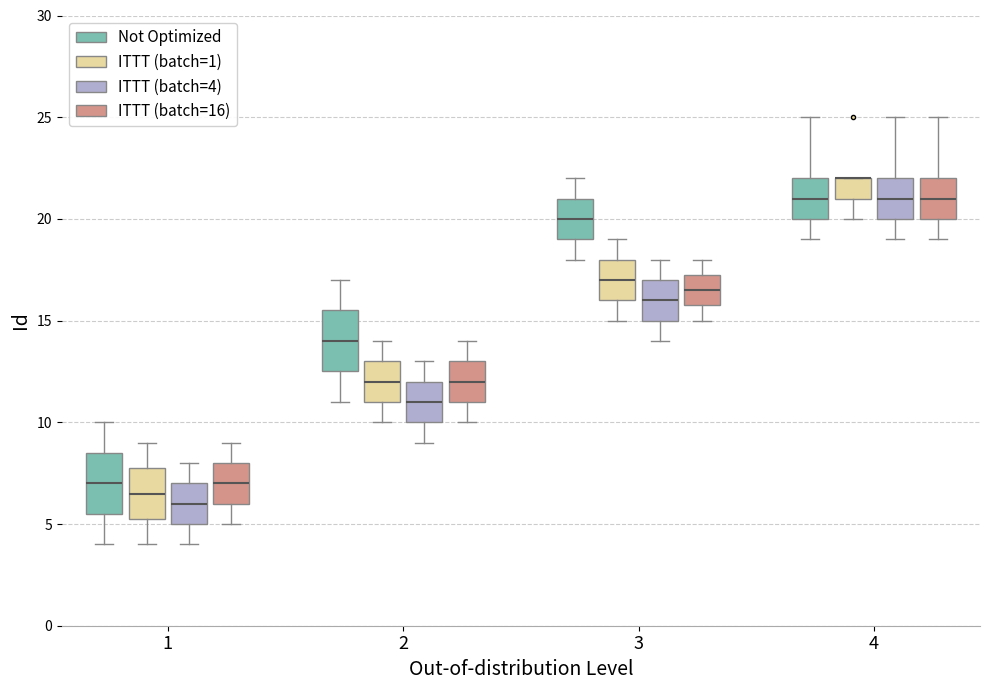

Reading left to right, transcribe this box plot: for each box, give where its median line is, the range the box spans, and where its two whiskers end, as read against the y-axis. The values are not printed on the chart, so give them approximately, as read against the axis.

1 (Not Optimized): median 7.0, box 5.5 to 8.5, whiskers 4.0 to 10.0
1 (ITTT (batch=1)): median 6.5, box 5.5 to 8.0, whiskers 4.0 to 9.0
1 (ITTT (batch=4)): median 6.0, box 5.0 to 7.0, whiskers 4.0 to 8.0
1 (ITTT (batch=16)): median 7.0, box 6.0 to 8.0, whiskers 5.0 to 9.0
2 (Not Optimized): median 14.0, box 12.5 to 15.5, whiskers 11.0 to 17.0
2 (ITTT (batch=1)): median 12.0, box 11.0 to 13.0, whiskers 10.0 to 14.0
2 (ITTT (batch=4)): median 11.0, box 10.0 to 12.0, whiskers 9.0 to 13.0
2 (ITTT (batch=16)): median 12.0, box 11.0 to 13.0, whiskers 10.0 to 14.0
3 (Not Optimized): median 20.0, box 19.0 to 21.0, whiskers 18.0 to 22.0
3 (ITTT (batch=1)): median 17.0, box 16.0 to 18.0, whiskers 15.0 to 19.0
3 (ITTT (batch=4)): median 16.0, box 15.0 to 17.0, whiskers 14.0 to 18.0
3 (ITTT (batch=16)): median 16.5, box 16.0 to 17.5, whiskers 15.0 to 18.0
4 (Not Optimized): median 21.0, box 20.0 to 22.0, whiskers 19.0 to 25.0
4 (ITTT (batch=1)): median 22.0 (drawn on the box's upper edge), box 21.0 to 22.0, whiskers 20.0 to 22.0
4 (ITTT (batch=4)): median 21.0, box 20.0 to 22.0, whiskers 19.0 to 25.0
4 (ITTT (batch=16)): median 21.0, box 20.0 to 22.0, whiskers 19.0 to 25.0